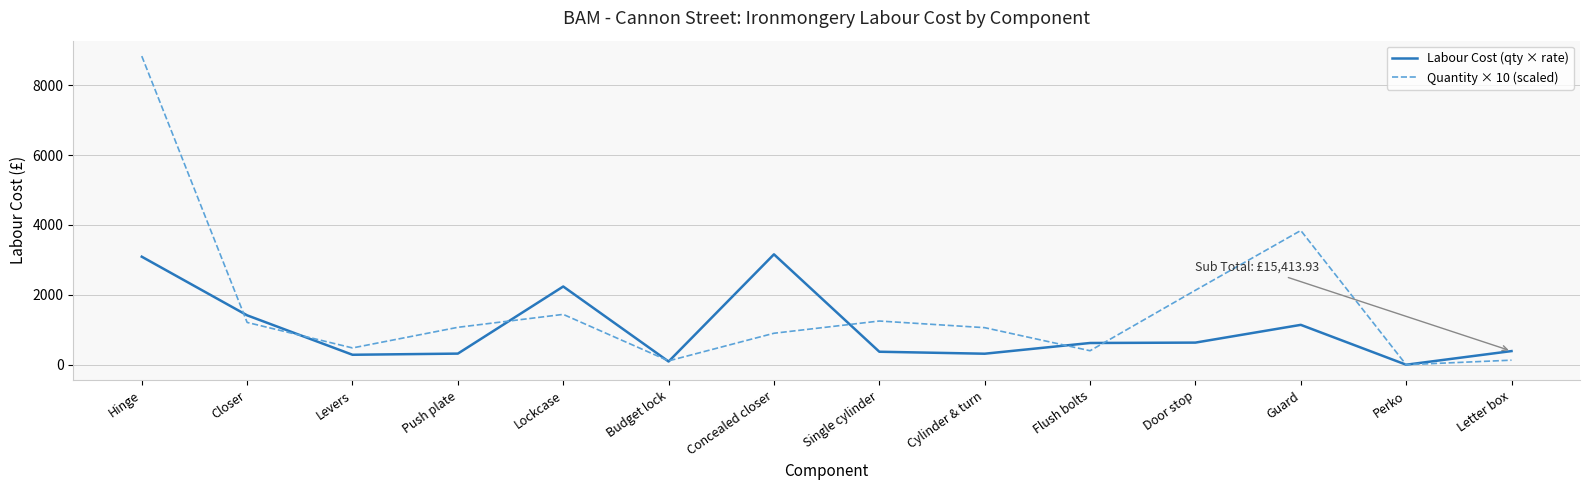

What position from the right is Flush bolts?

5